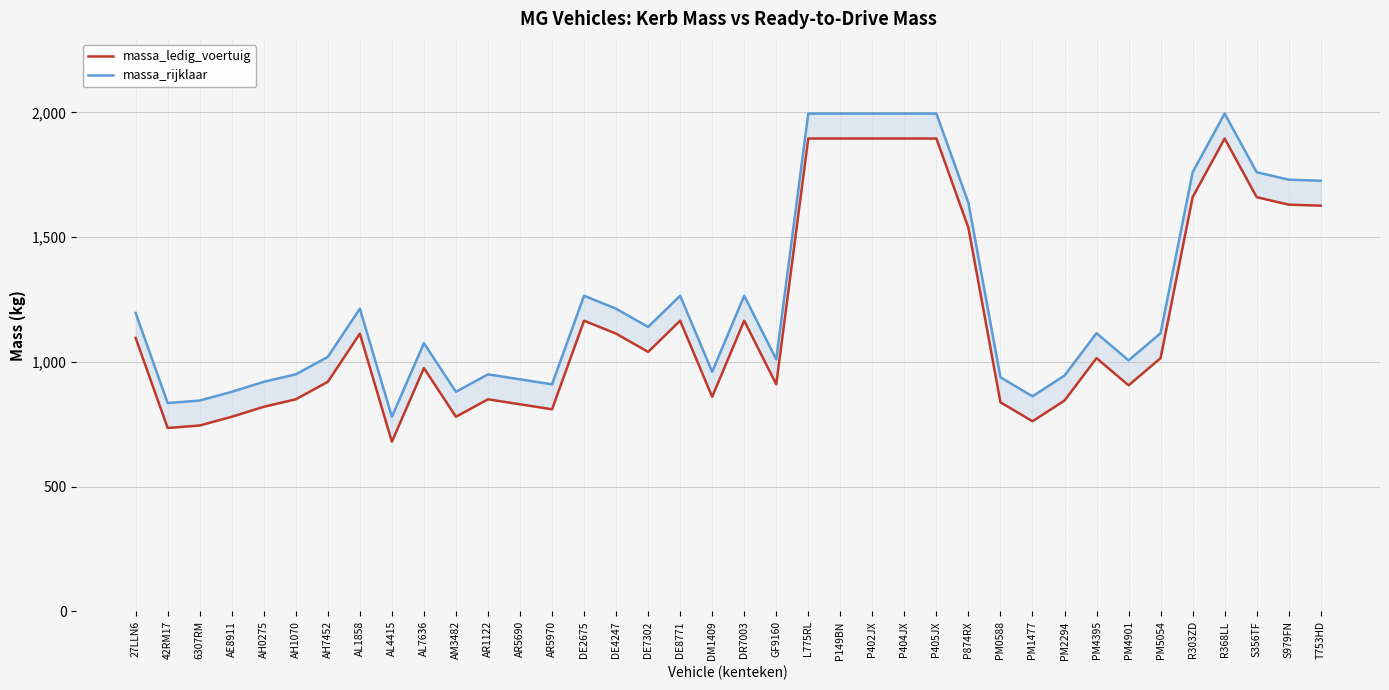

What are all the series names shown in the legend?

massa_ledig_voertuig, massa_rijklaar